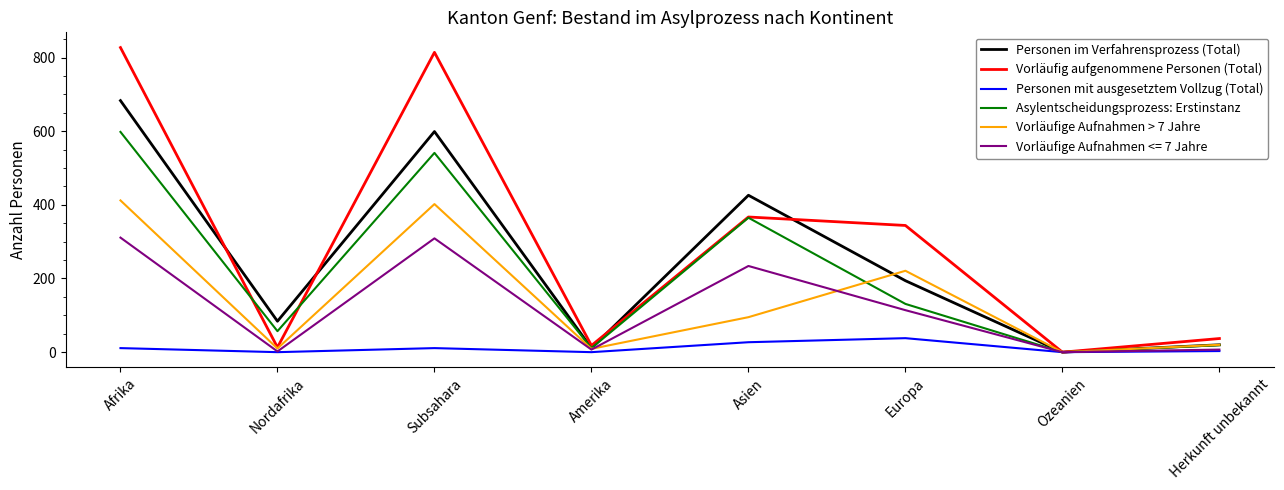

What are all the series names shown in the legend?

Personen im Verfahrensprozess (Total), Vorläufig aufgenommene Personen (Total), Personen mit ausgesetztem Vollzug (Total), Asylentscheidungsprozess: Erstinstanz, Vorläufige Aufnahmen > 7 Jahre, Vorläufige Aufnahmen <= 7 Jahre